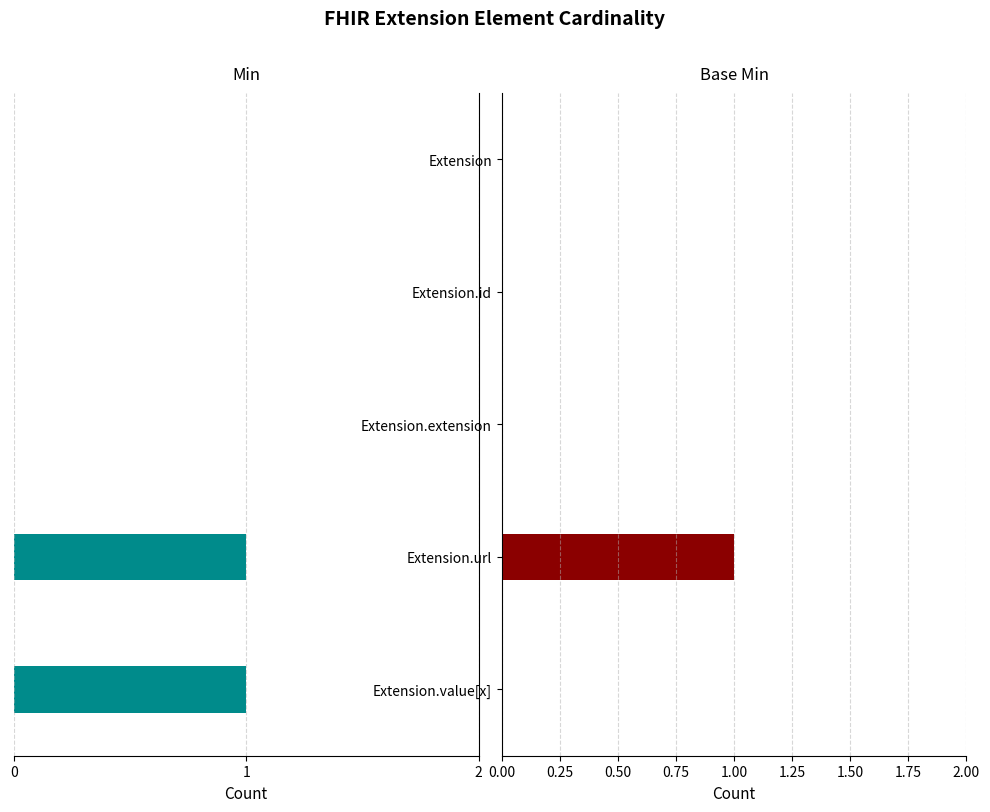

True or false: Min has a value of 0 at Extension.extension.

True